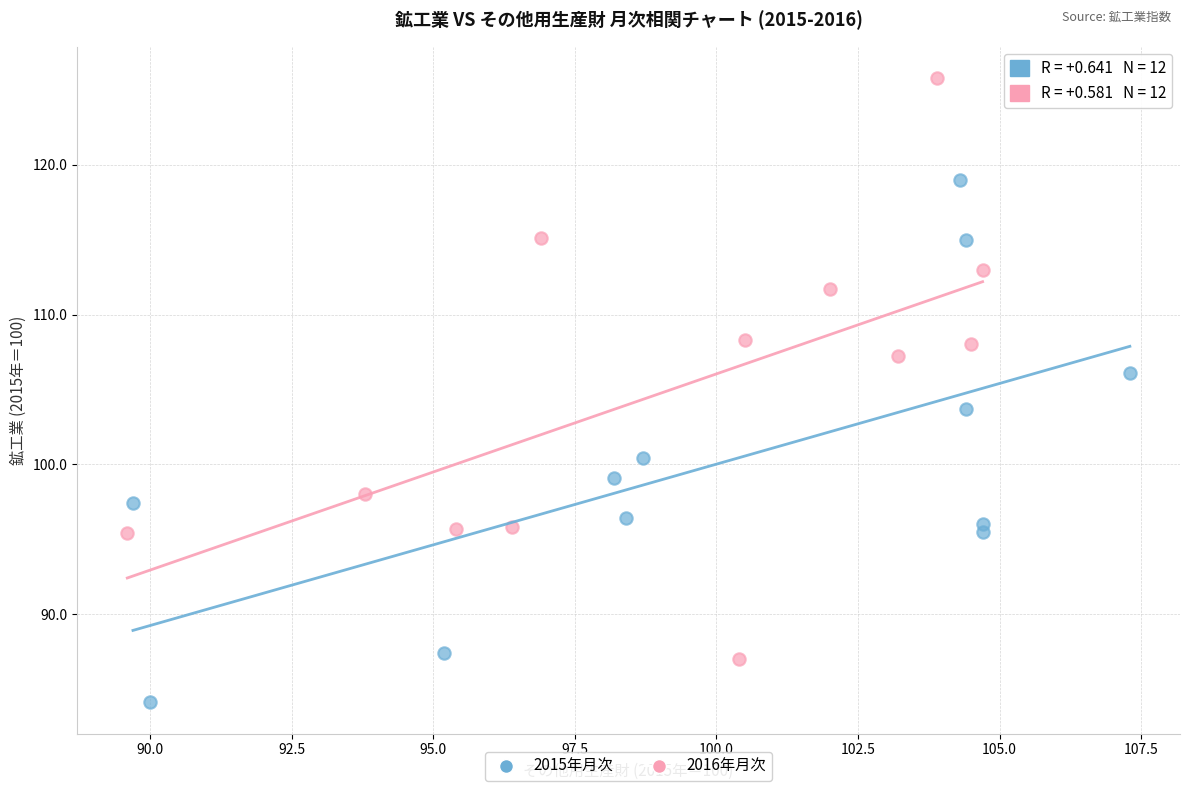

Which series has the largest Y range (max minus min)?

2016年月次